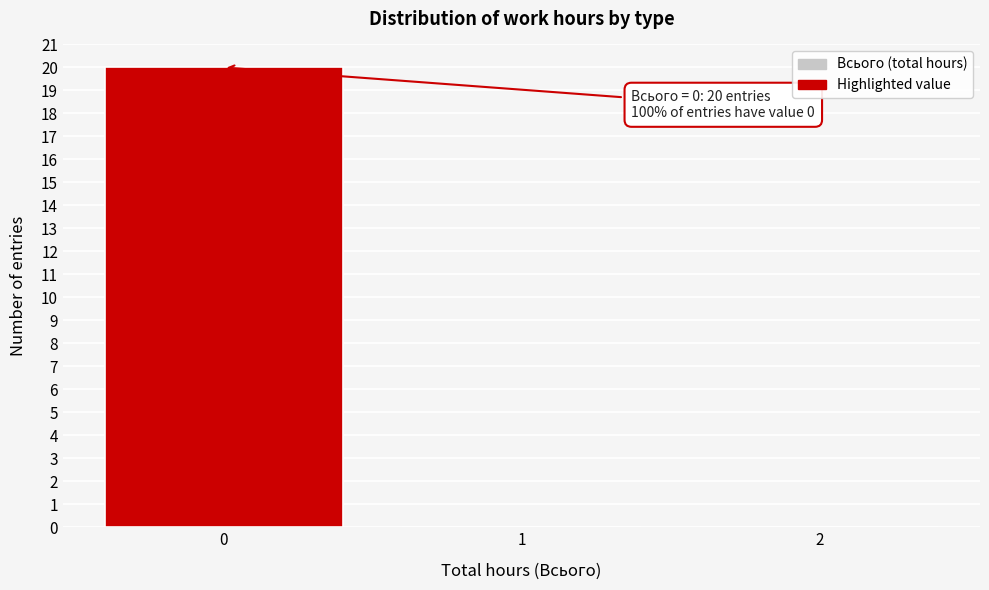

Over which range of the x-axis is the bar tallest?

-0.5 to 0.5